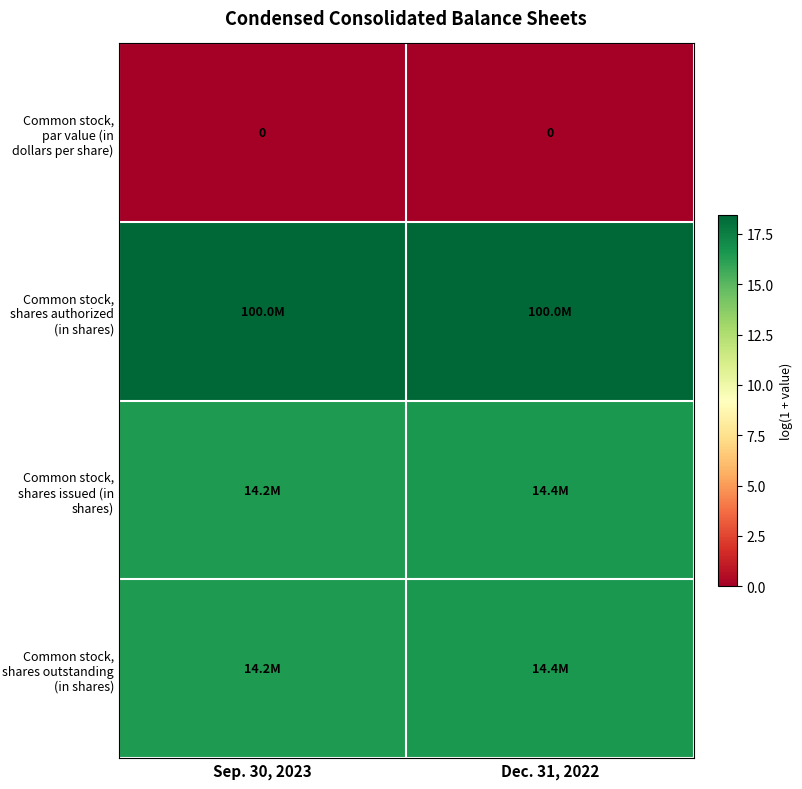

What is the maximum value shown in the chart?

18.4